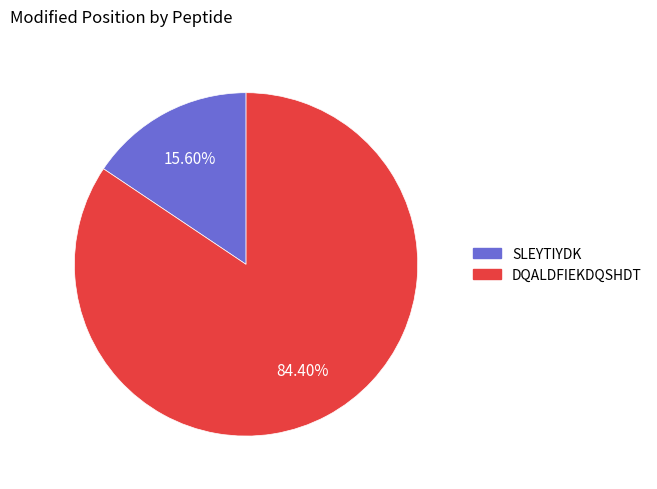

Is it true that SLEYTIYDK is 16% of the pie?

True